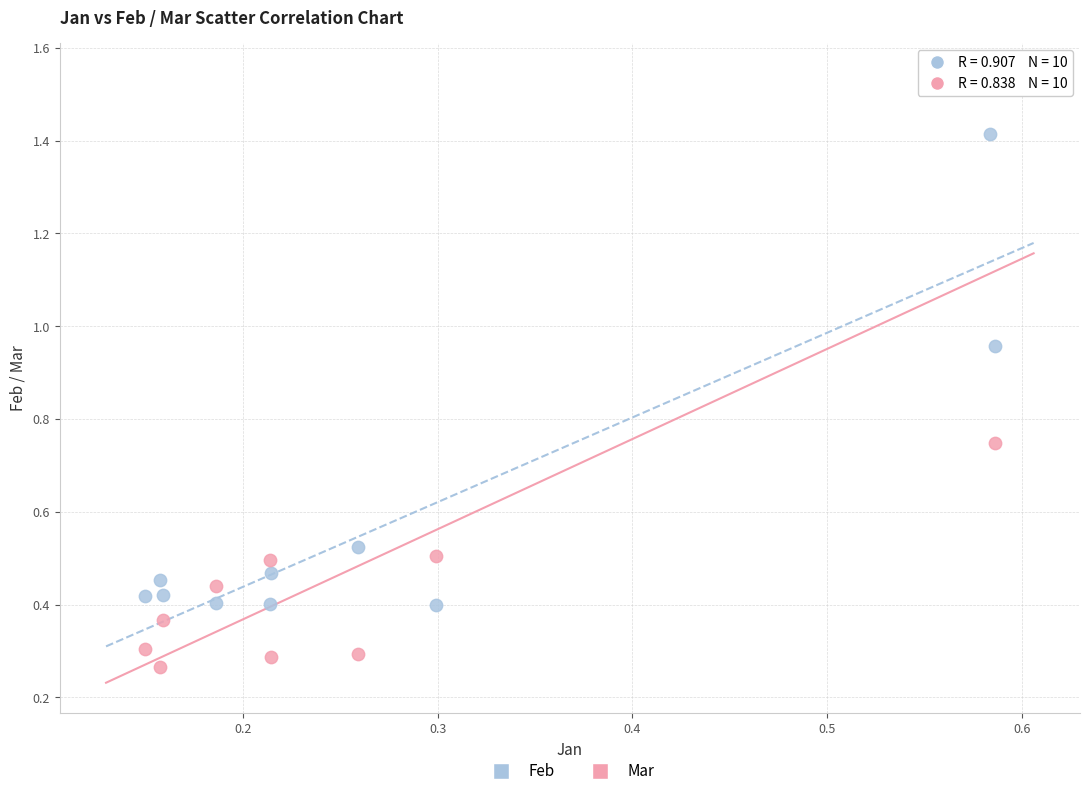

Across all data points, what is the range of Y values (max minus min)?

1.3